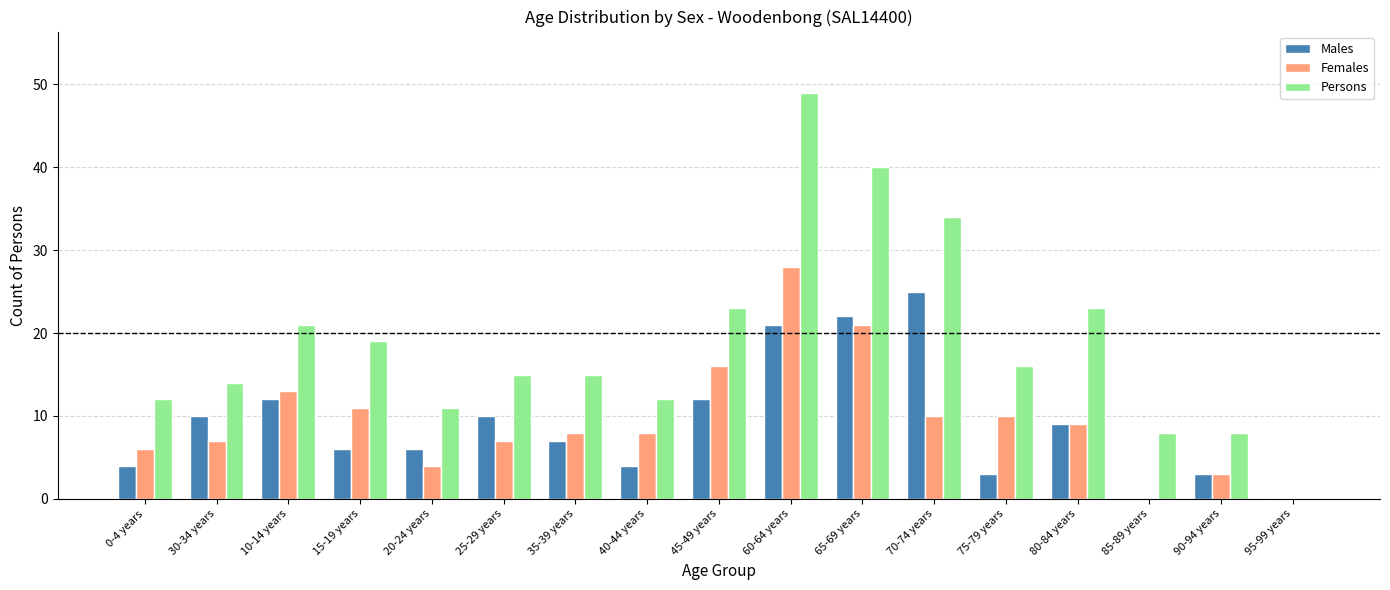

What is the average value of the Females series?

9